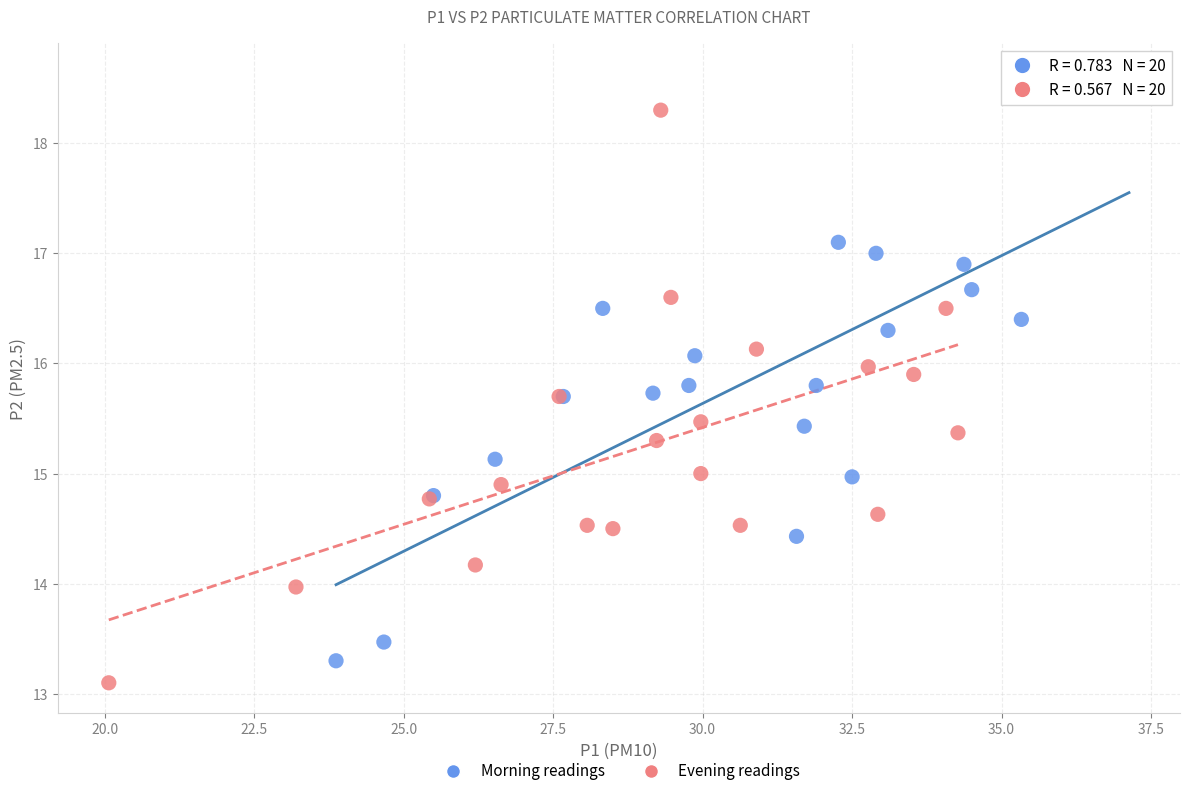

Which series contains the highest Y value?

Morning readings